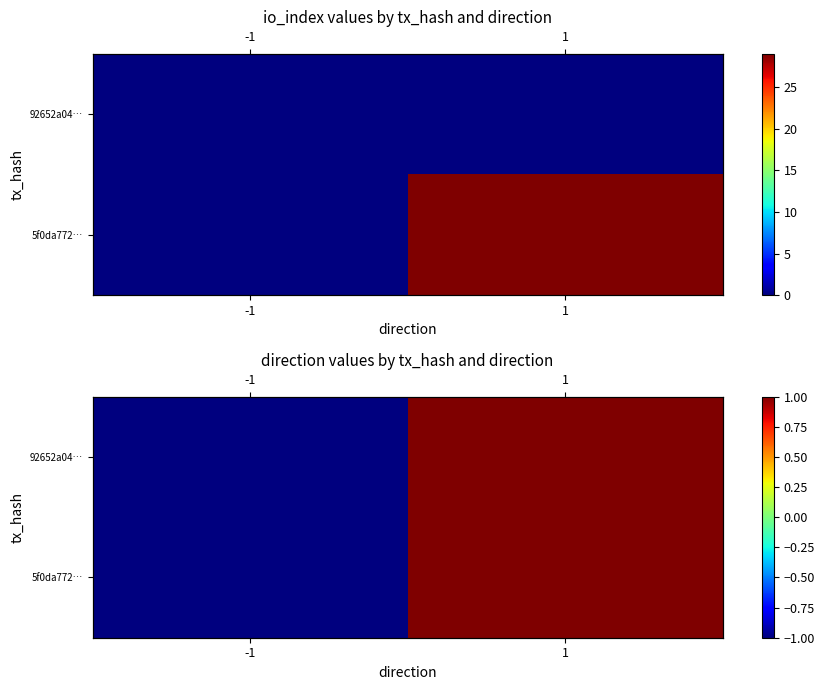

At which label is 5f0da772… closest to 0?

-1